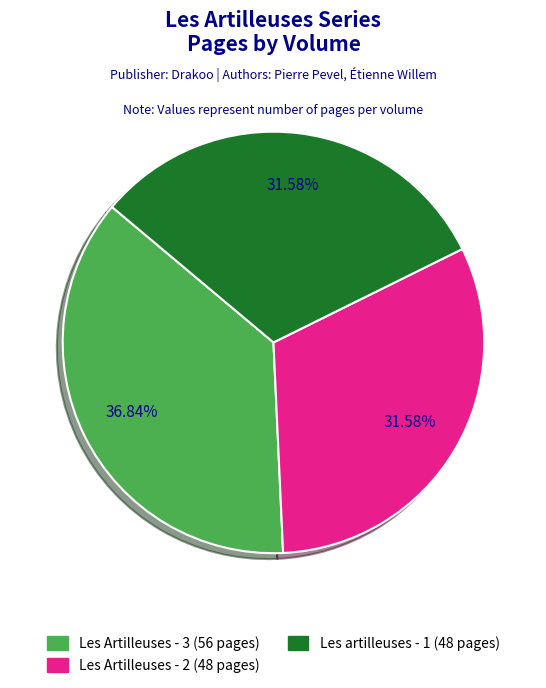

Is there a majority slice in this chart?

No